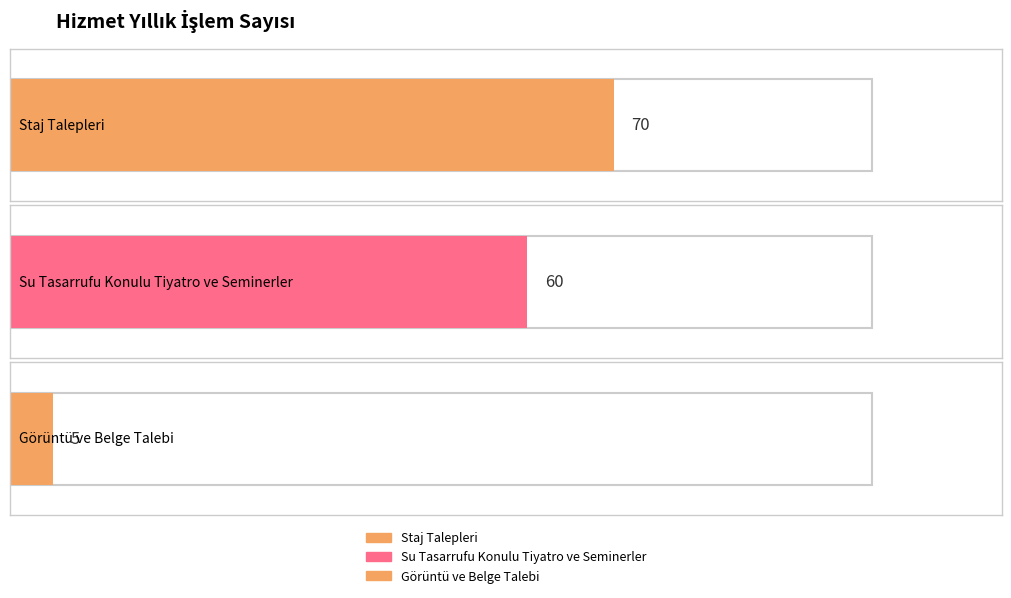

Is it true that the value at Su Tasarrufu Konulu Tiyatro ve Seminerler is 83?

False